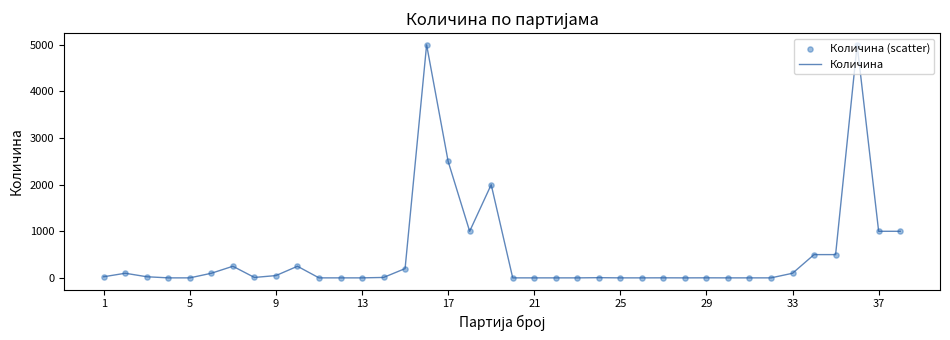

What is the difference between the maximum and minimum values?

4999